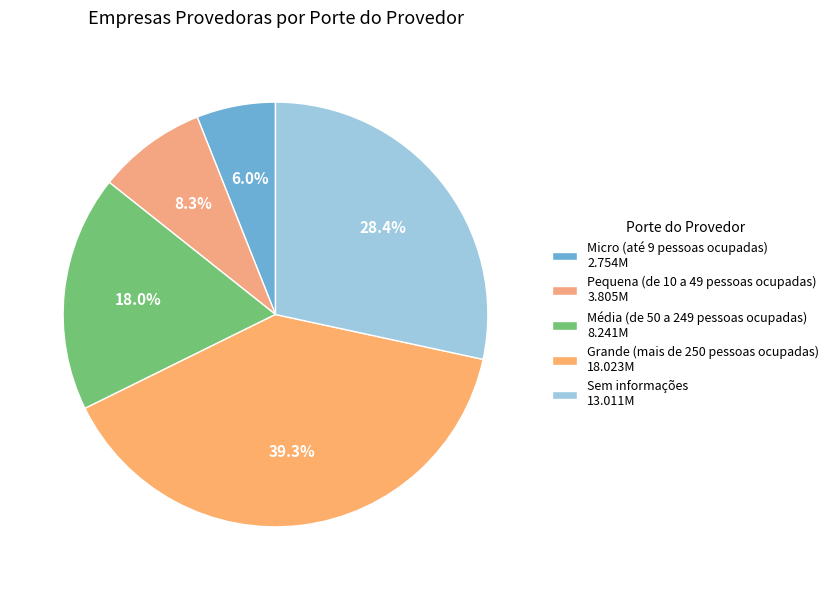

How many slices are in this pie chart?

5